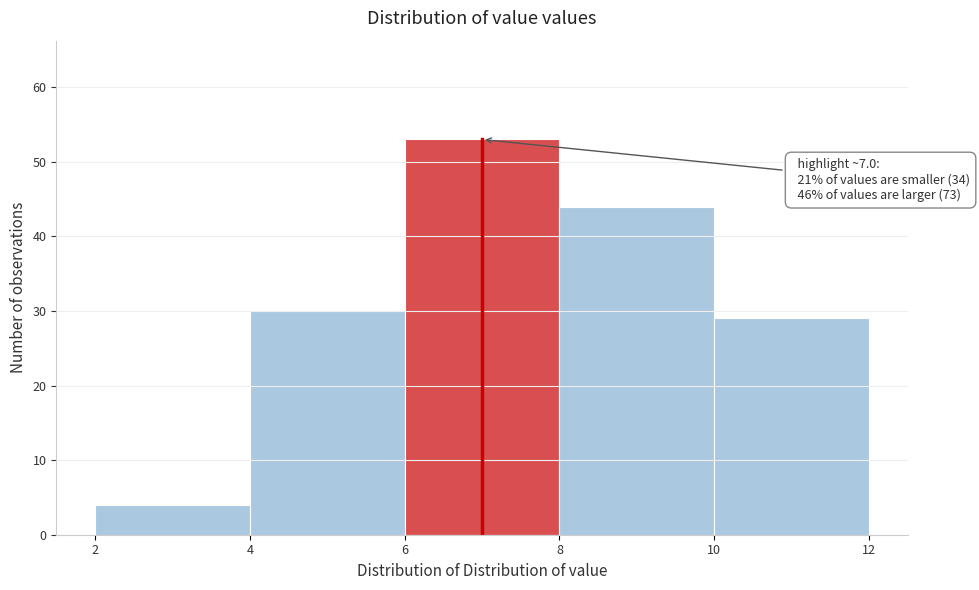

Over which range of the x-axis is the bar tallest?

6 to 8